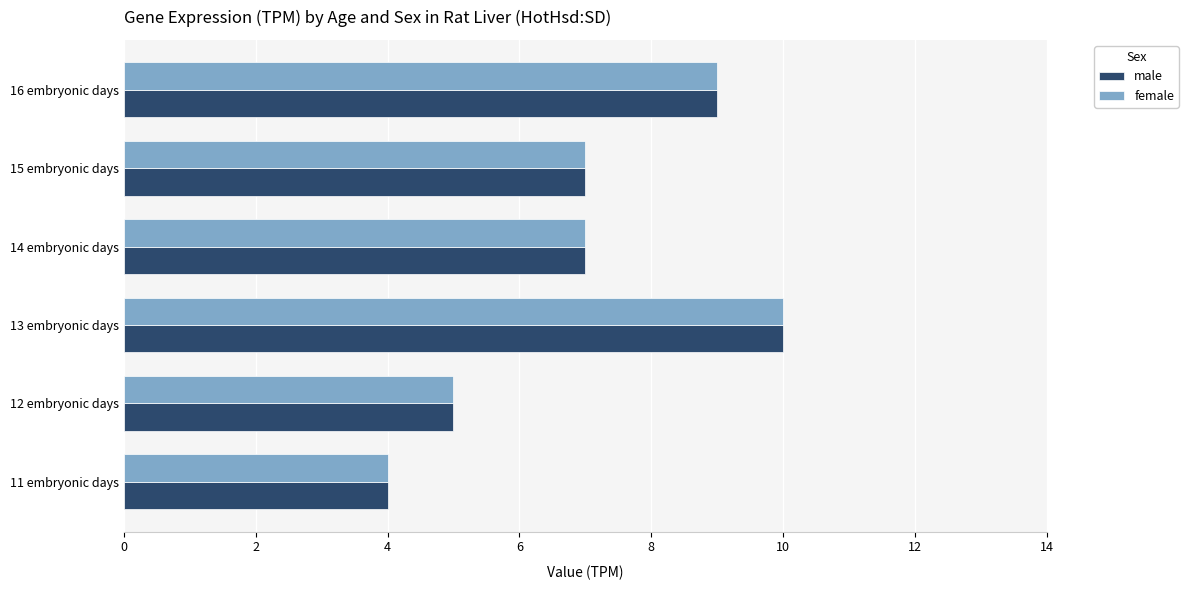

Is it true that female equals 10 at 13 embryonic days?

True